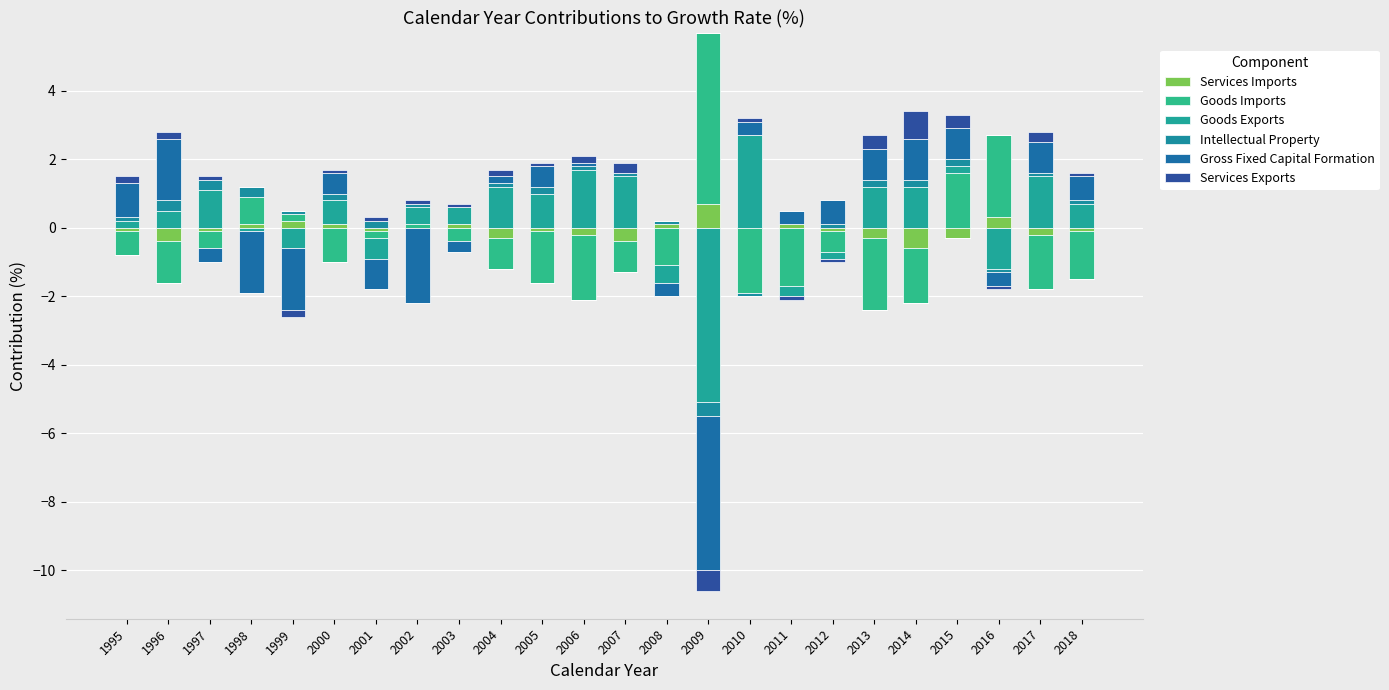

True or false: Goods Exports has a value of 0.5 at 2003.

True